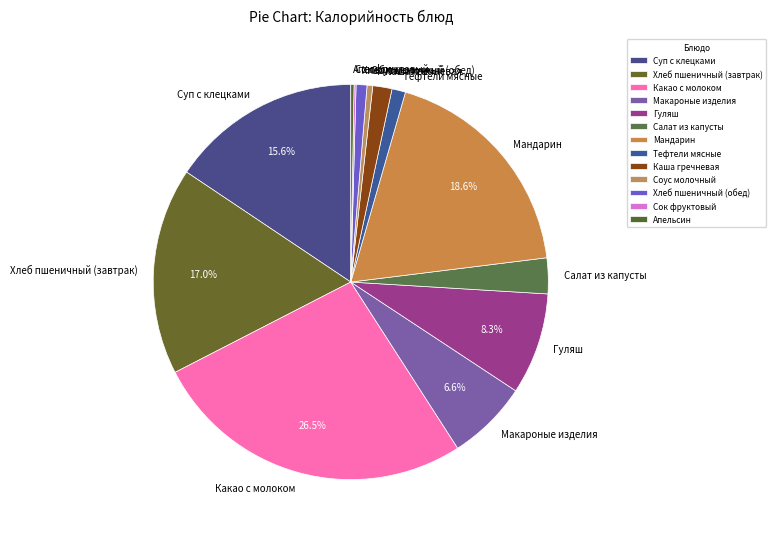

Is the sum of Соус молочный and Салат из капусты greater than half?

No